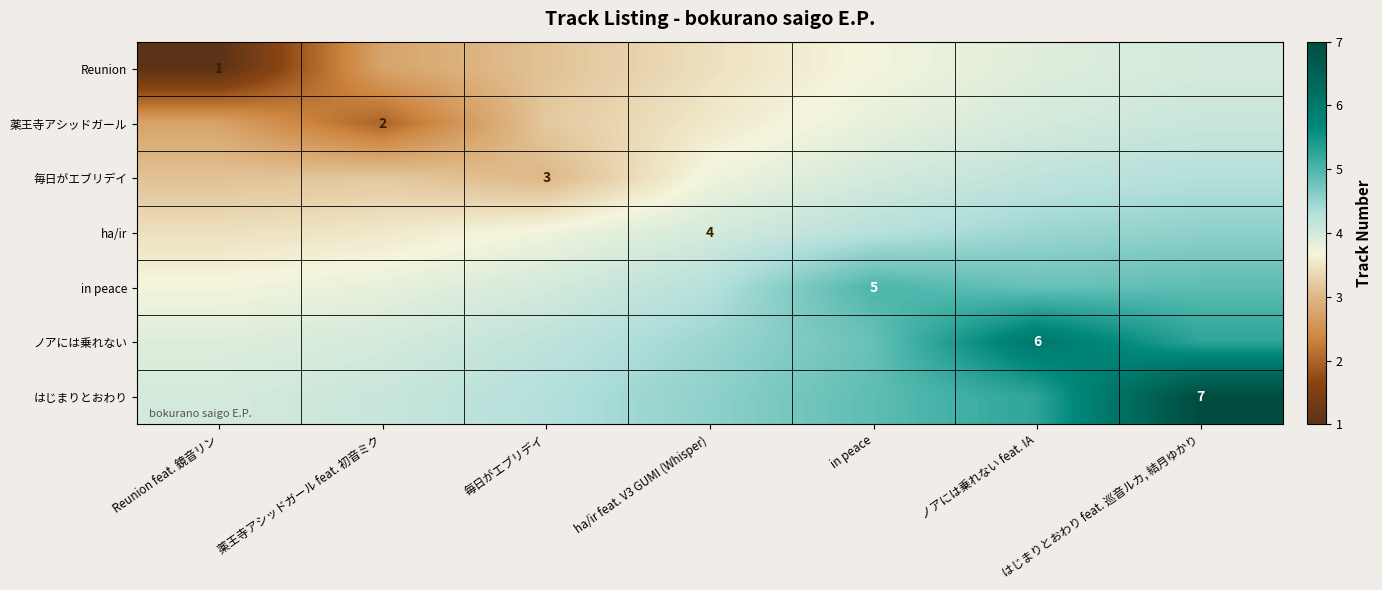

The value of ノアには乗れない at 薬王寺アシッドガール feat. 初音ミク is 4.0. True or false?

True